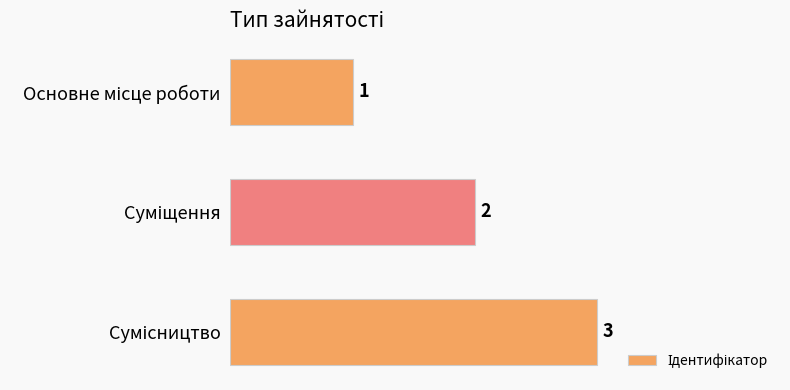

How many values are between 1 and 3?

3